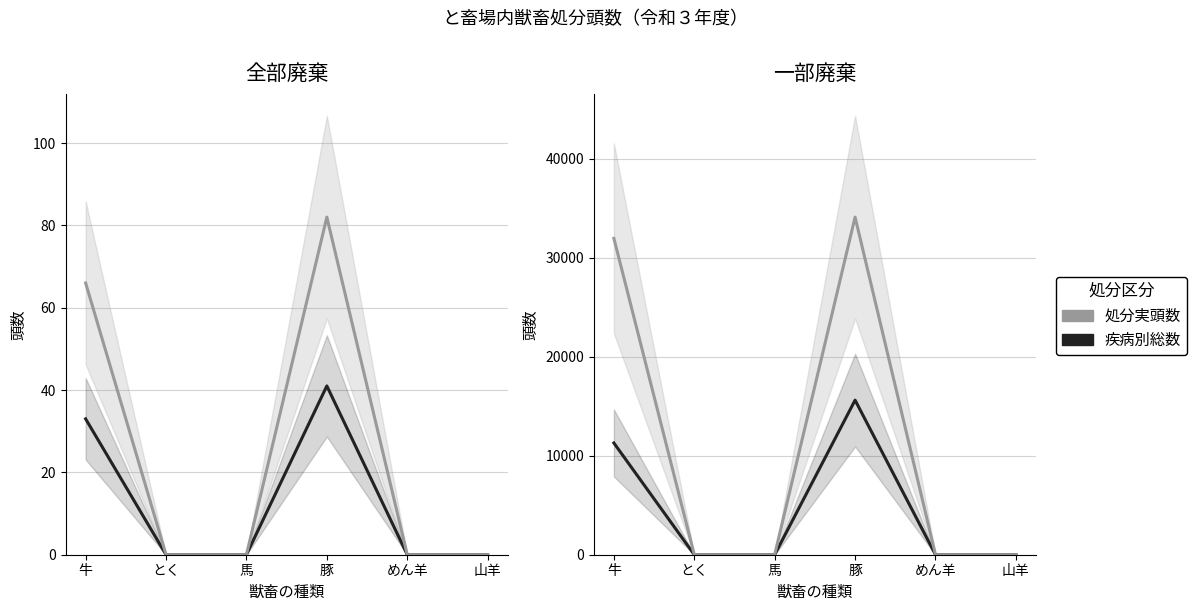

How many data points in 疾病別総数 are above 2?

2